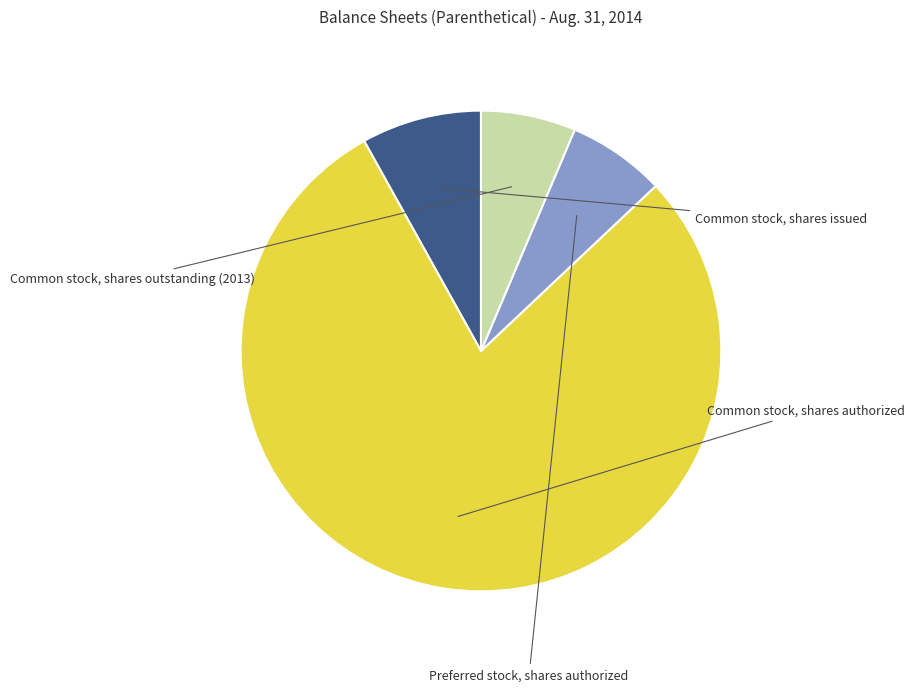

Is there a majority slice in this chart?

Yes